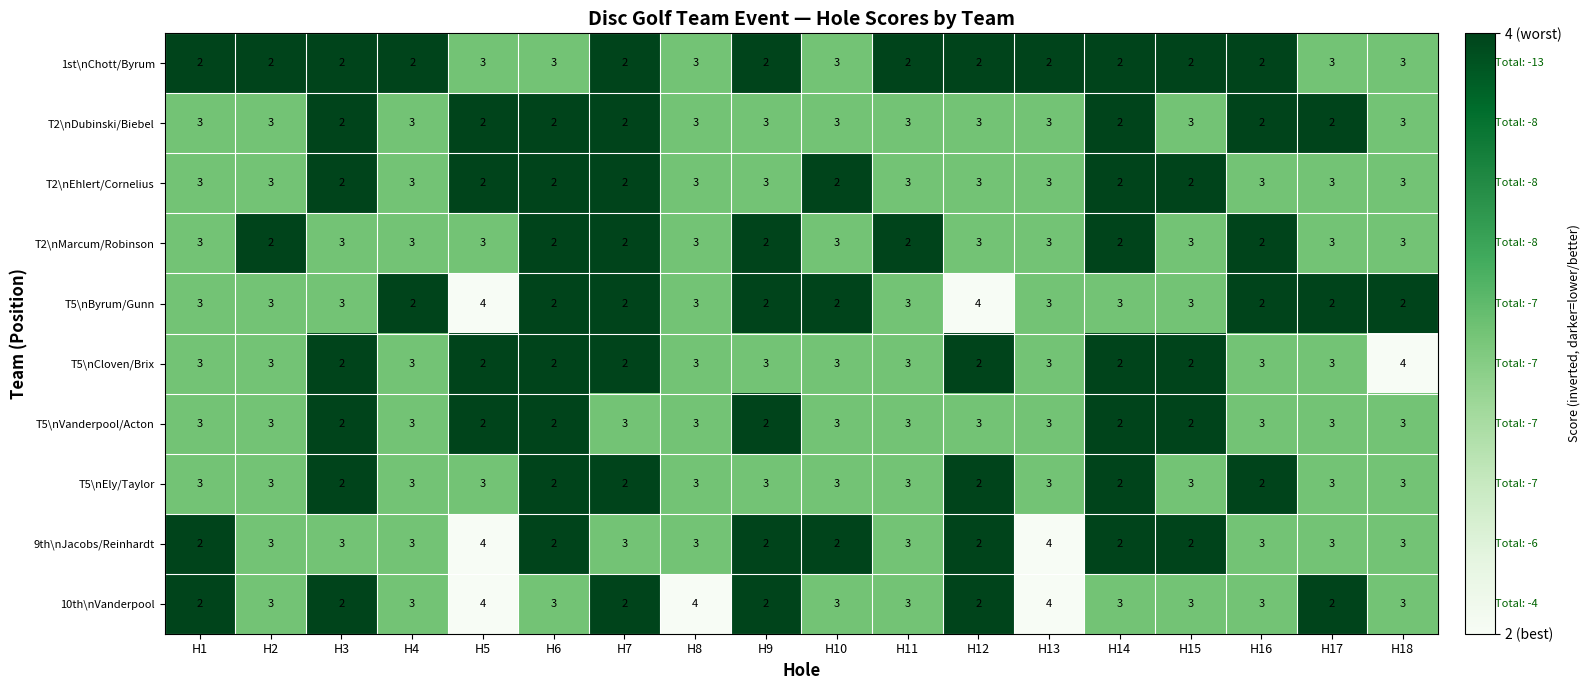

What is the maximum value for T5\nEly/Taylor?

3